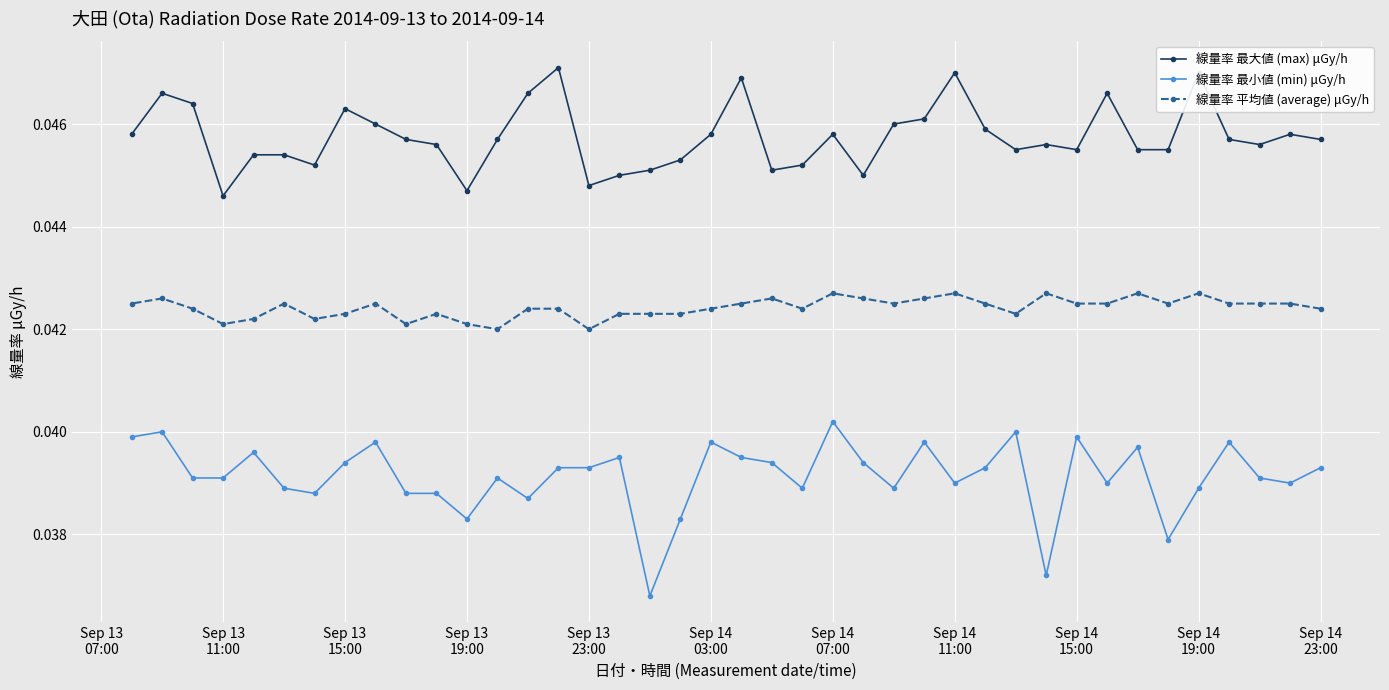

True or false: 線量率 平均値 (average) μGy/h and 線量率 最小値 (min) μGy/h cross at least once.

False